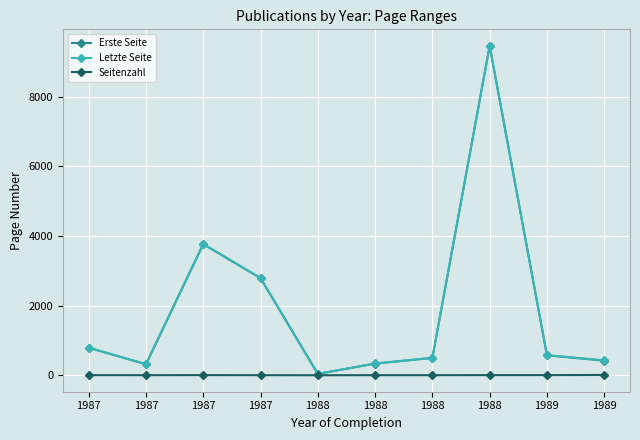

List the series in order of their peak value, lowest first.

Seitenzahl, Erste Seite, Letzte Seite